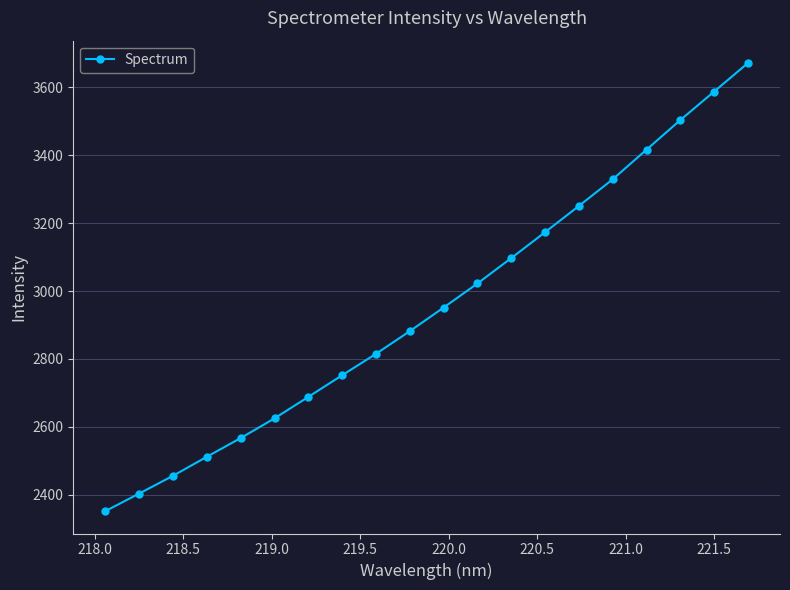

Does the chart display data point markers on the line(s)?

Yes